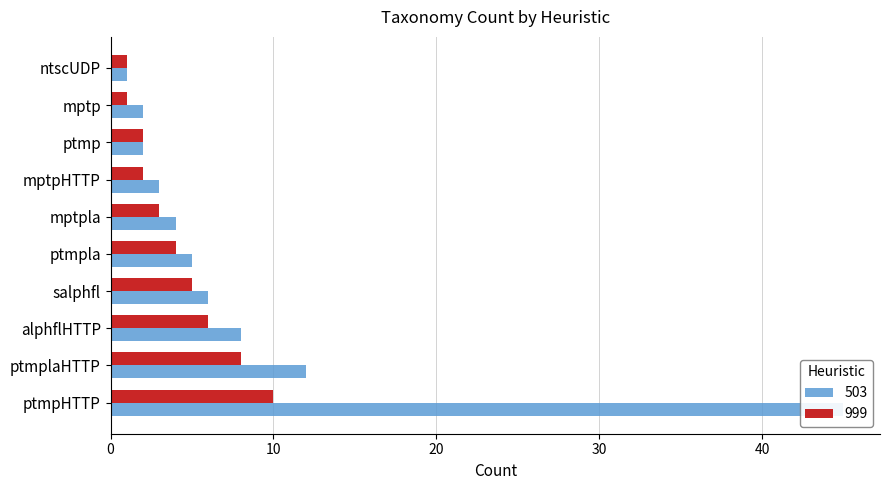

What is the difference between the 999 values at alphflHTTP and ptmpHTTP?

4